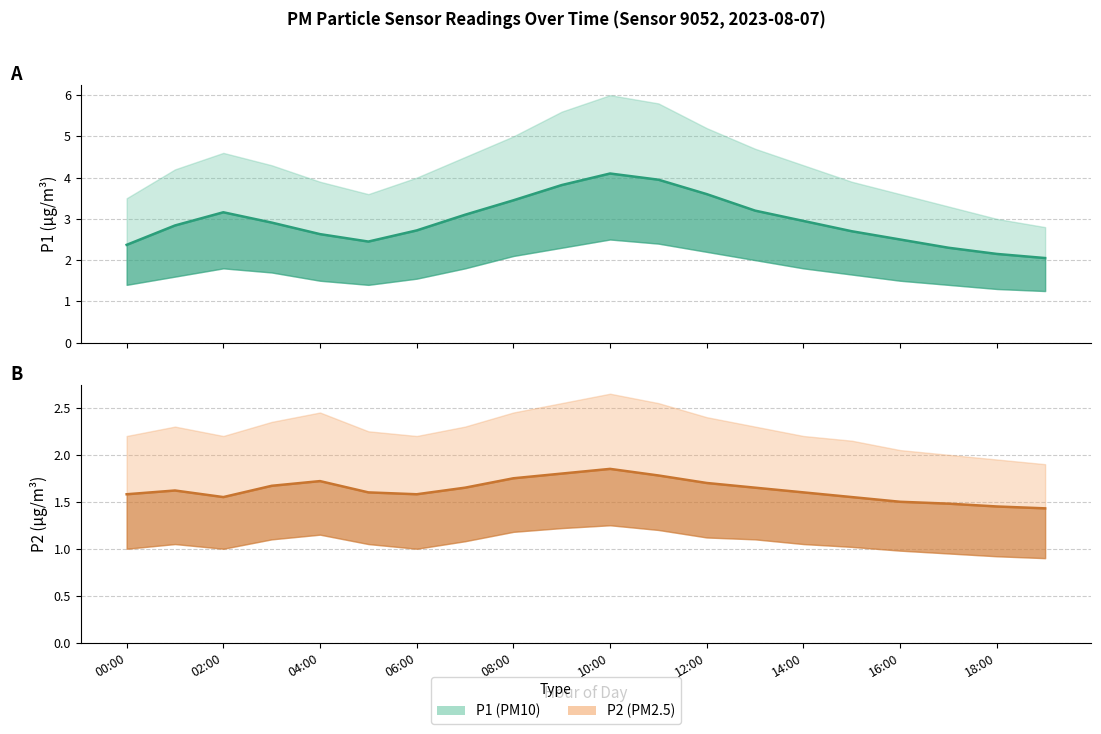

True or false: P2 mean and P1 mean cross at least once.

False